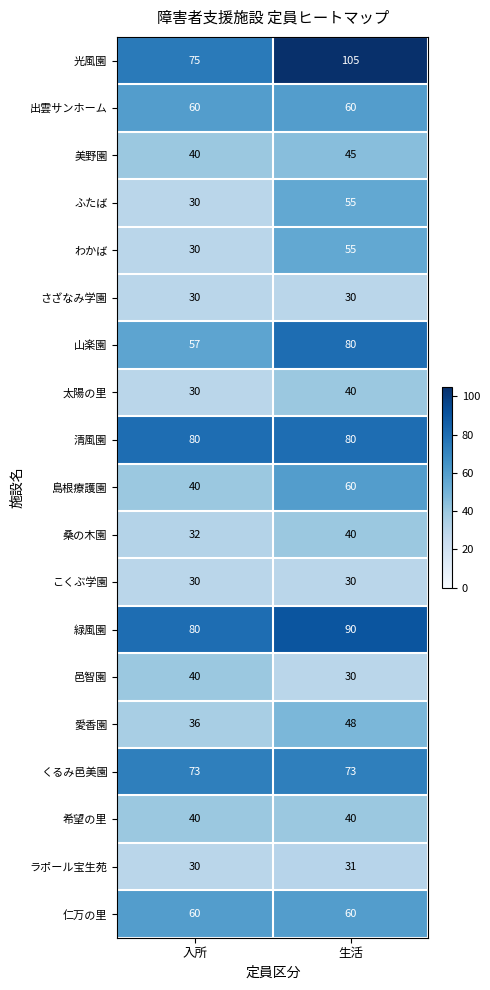

Is it true that 太陽の里 equals 49 at 入所?

False